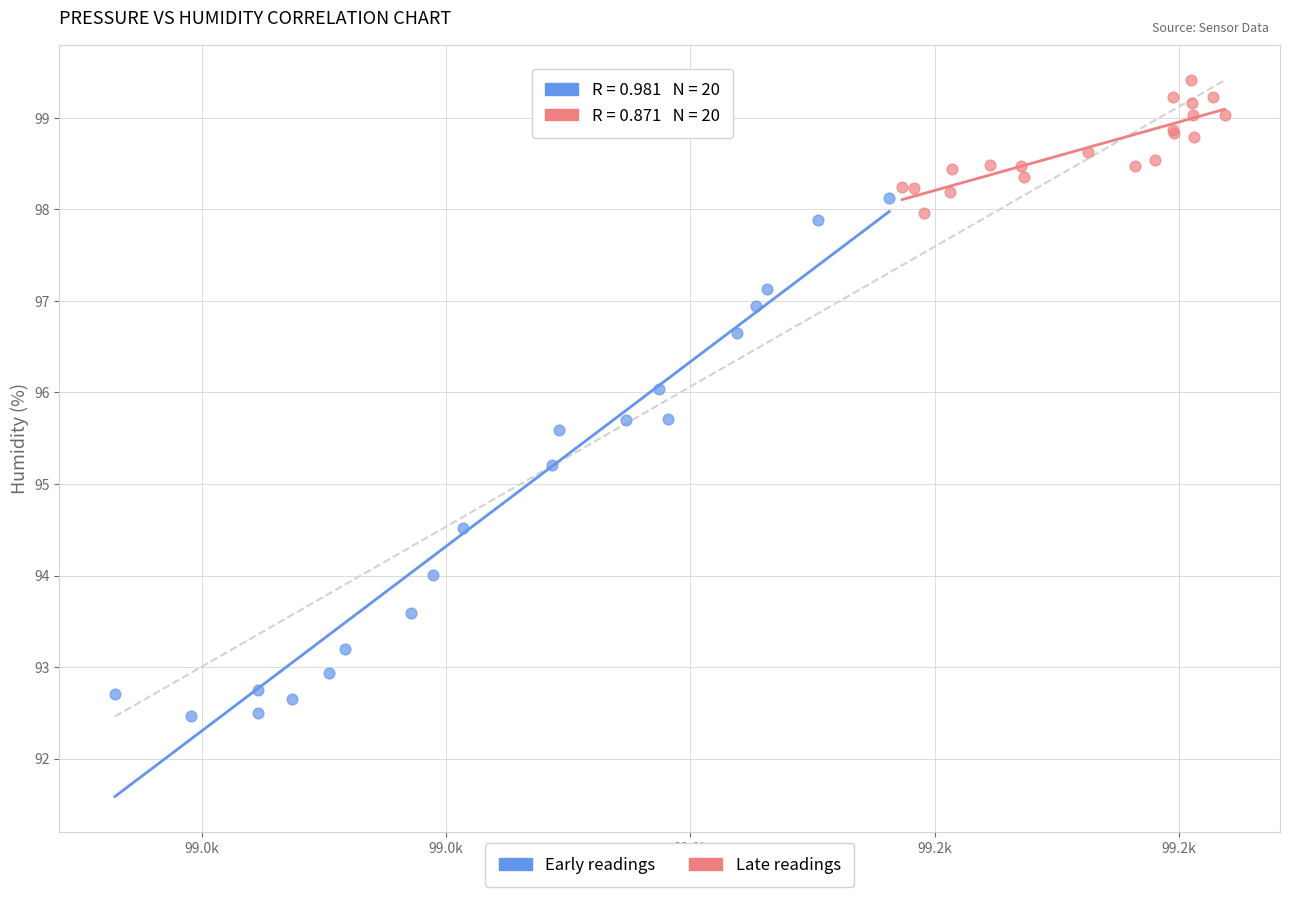

Which series has the widest spread of Y values?

Early readings